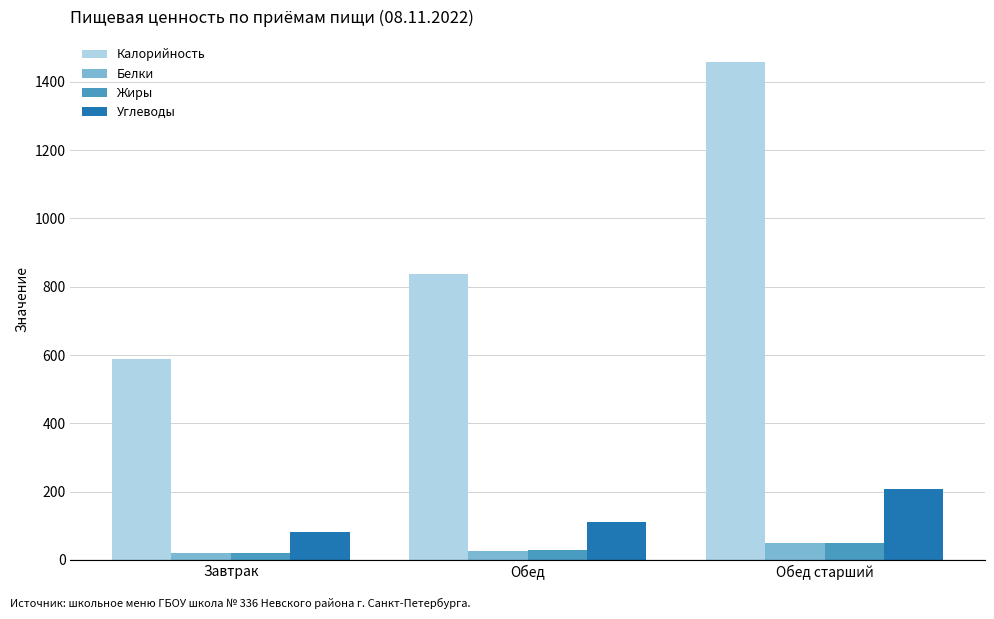

Reading right to left, what are all the values shown in this chart?

Калорийность: Обед старший=1458.0	Обед=838.0	Завтрак=588.0
Белки: Обед старший=49.5	Обед=26.4	Завтрак=19.5
Жиры: Обед старший=48.8	Обед=28.7	Завтрак=19.7
Углеводы: Обед старший=208.4	Обед=110.0	Завтрак=83.0